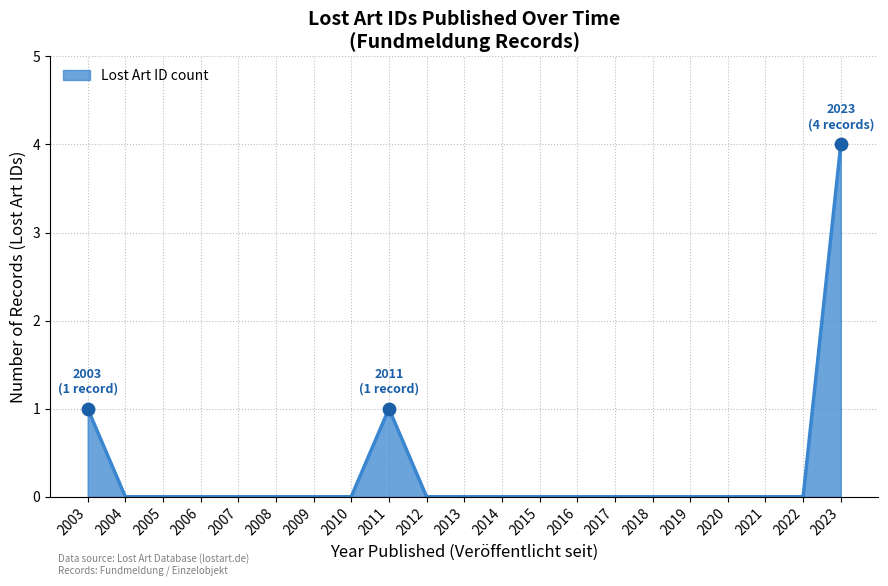

Which has a higher value, 2003 or 2008?

2003